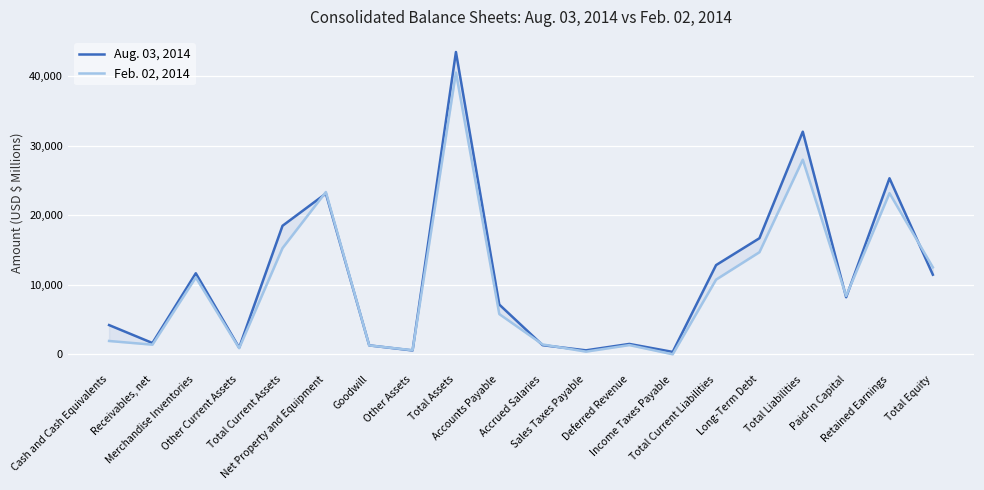

What is the highest value of the Feb. 02, 2014 series?

40518